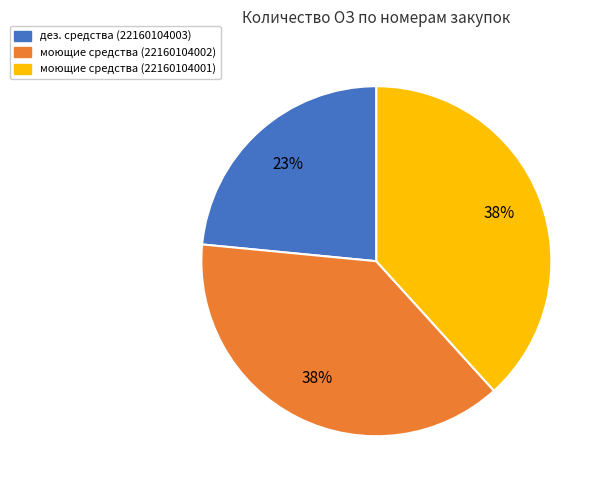

Count the number of slices in the pie.

3